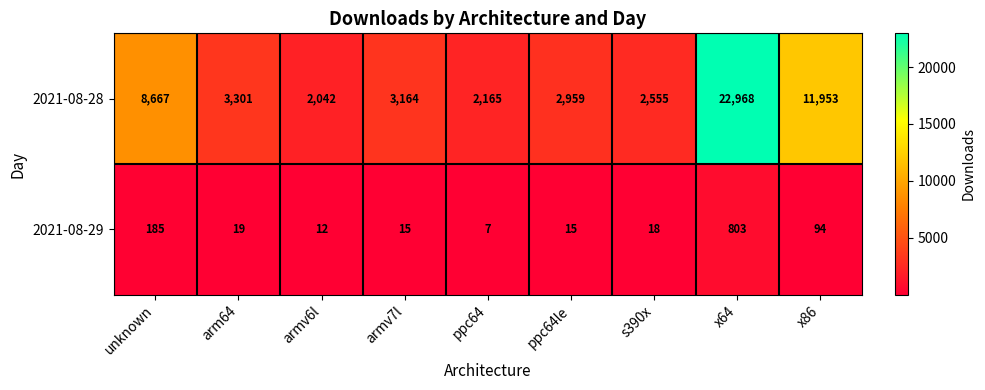

How many distinct data groups are displayed?

2